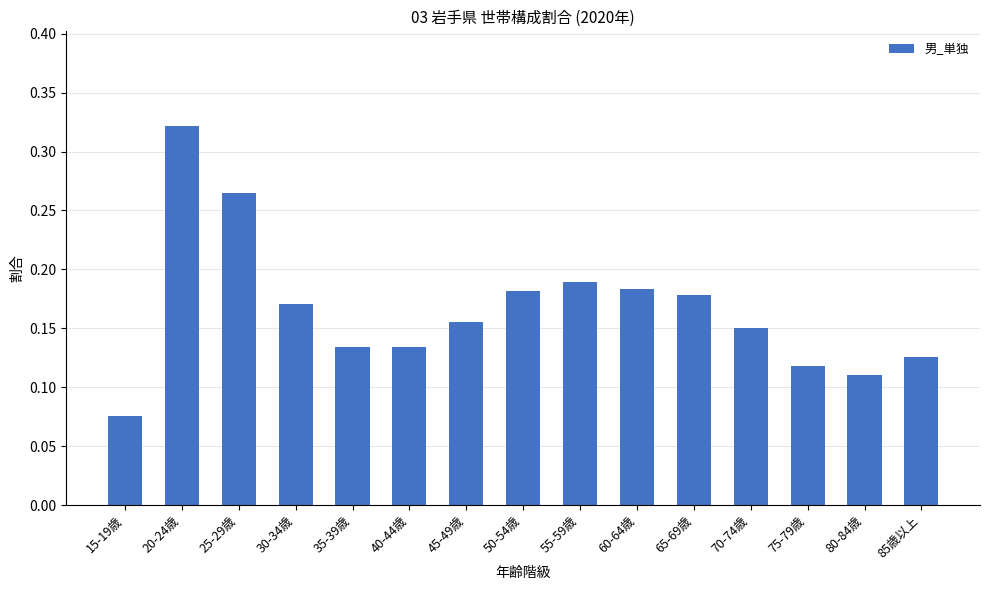

What position from the left is 20-24歳?

2